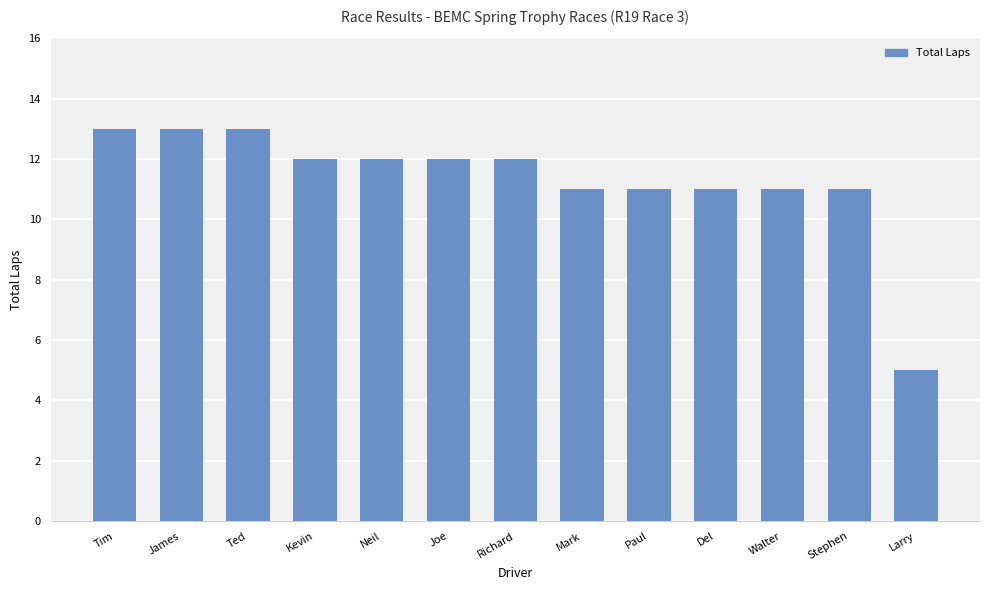

What is the label of the 6th bar from the left?

Joe